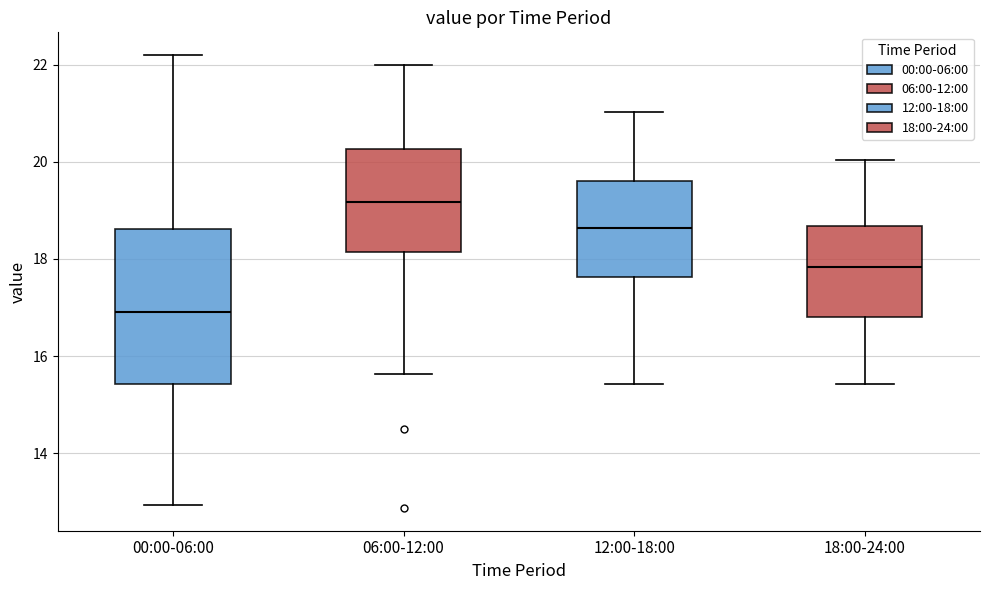

Reading left to right, transcribe this box plot: for each box, give where its median line is, the range the box spans, and where its two whiskers end, as read against the y-axis. The values are not printed on the chart, so give them approximately, as read against the axis.

00:00-06:00: median 17.0, box 15.4 to 18.6, whiskers 13.0 to 22.2
06:00-12:00: median 19.2, box 18.2 to 20.2, whiskers 15.6 to 22.0
12:00-18:00: median 18.6, box 17.6 to 19.6, whiskers 15.4 to 21.0
18:00-24:00: median 17.8, box 16.8 to 18.6, whiskers 15.4 to 20.0